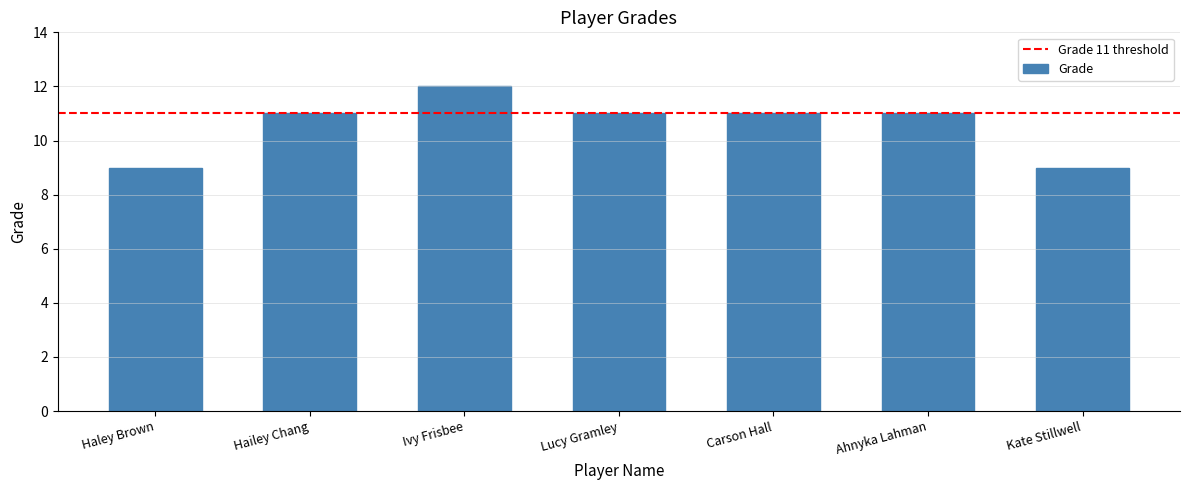

What is the ratio of the value at Ahnyka Lahman to the value at Haley Brown?

1.2